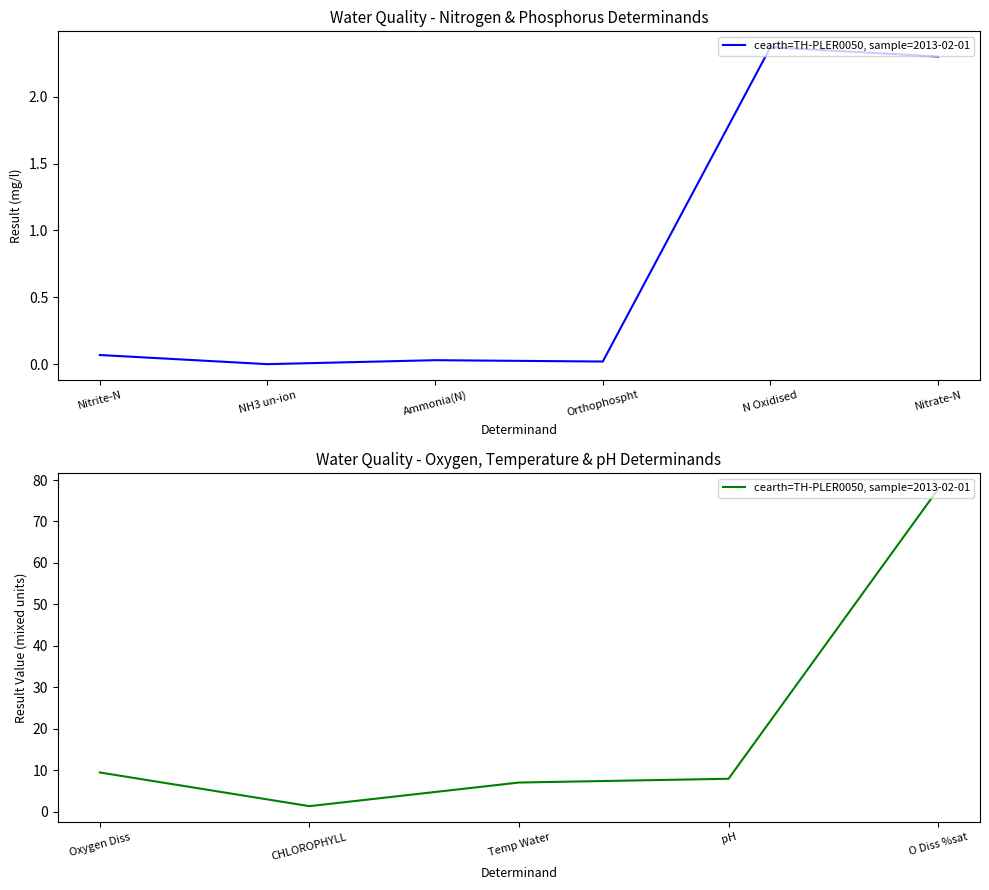

Which has a higher value, O Diss %sat or Oxygen Diss?

O Diss %sat